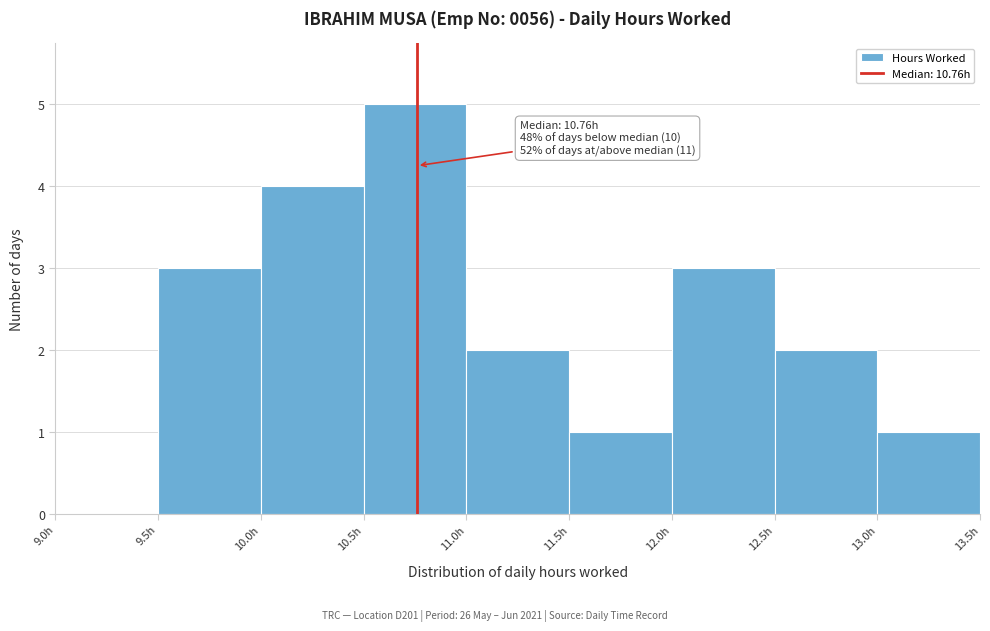

Which range on the x-axis has the tallest bar?

10.5 to 11.0